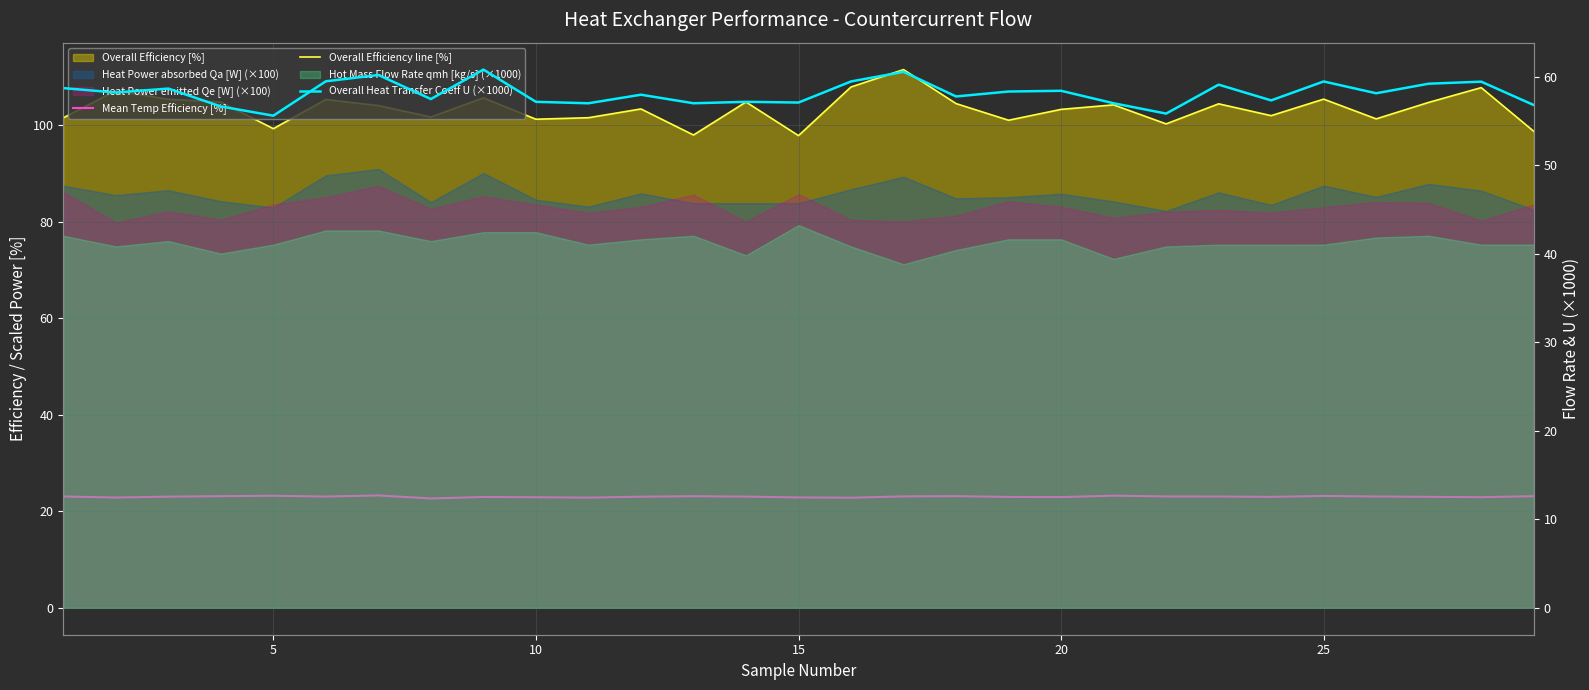

Between 13 and 26, which series saw the biggest shift?

Overall Heat Transfer Coeff U (×1000)